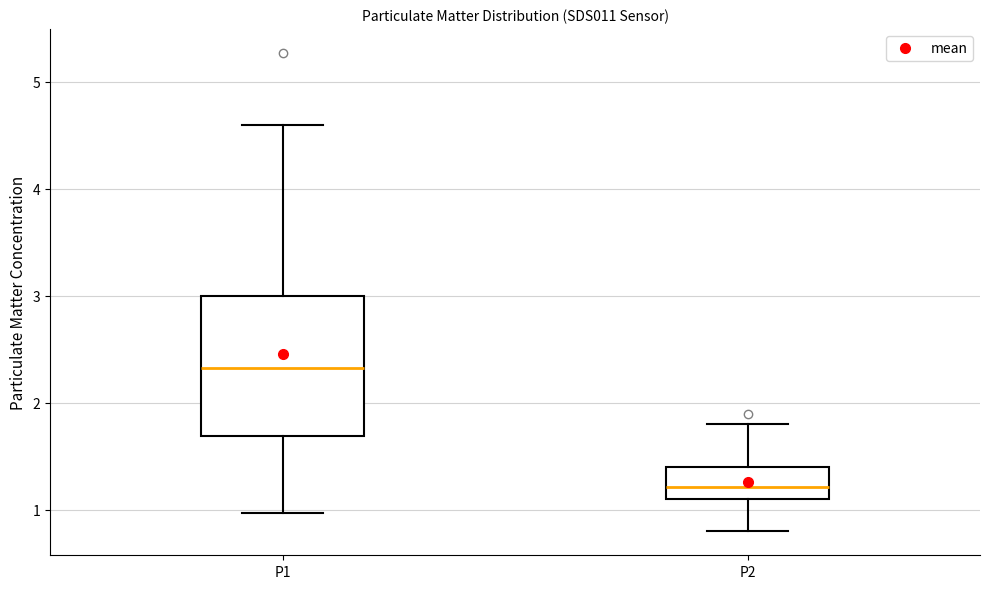

Which box has the lowest median line?

P2